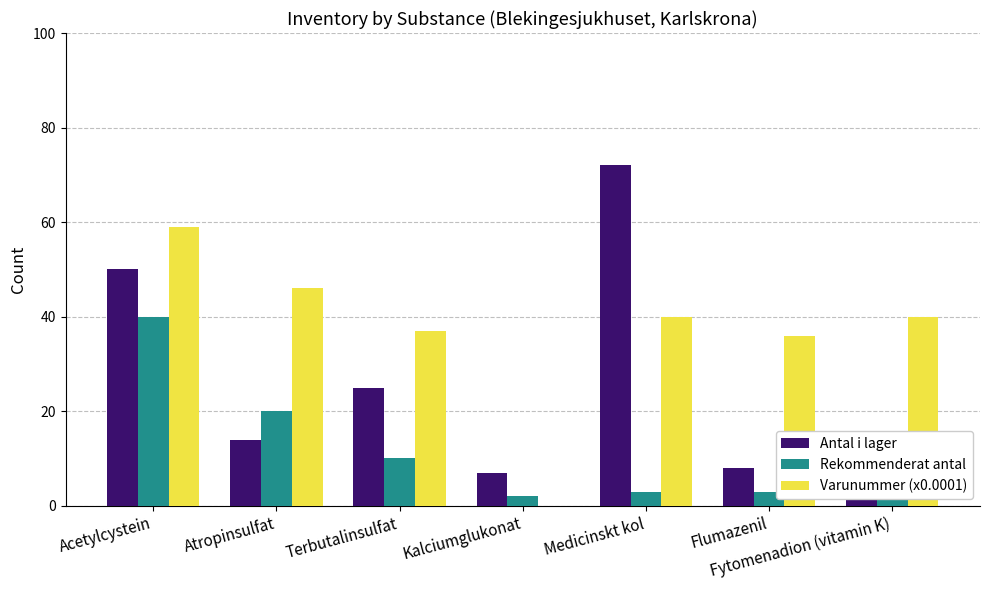

The value of Rekommenderat antal at Acetylcystein is 11. True or false?

False